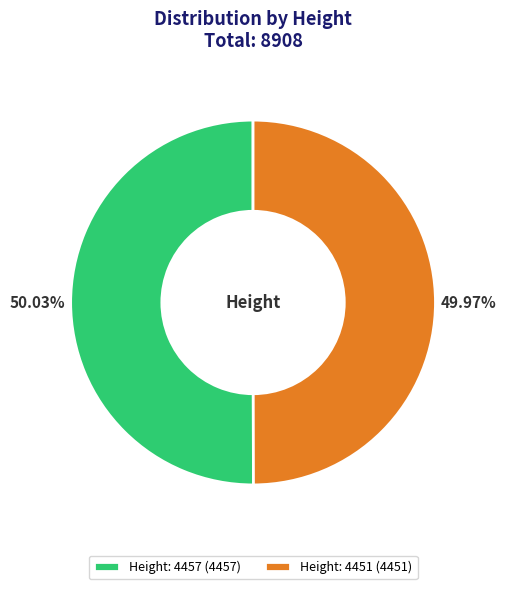

Is there any slice that represents more than half of the pie?

Yes